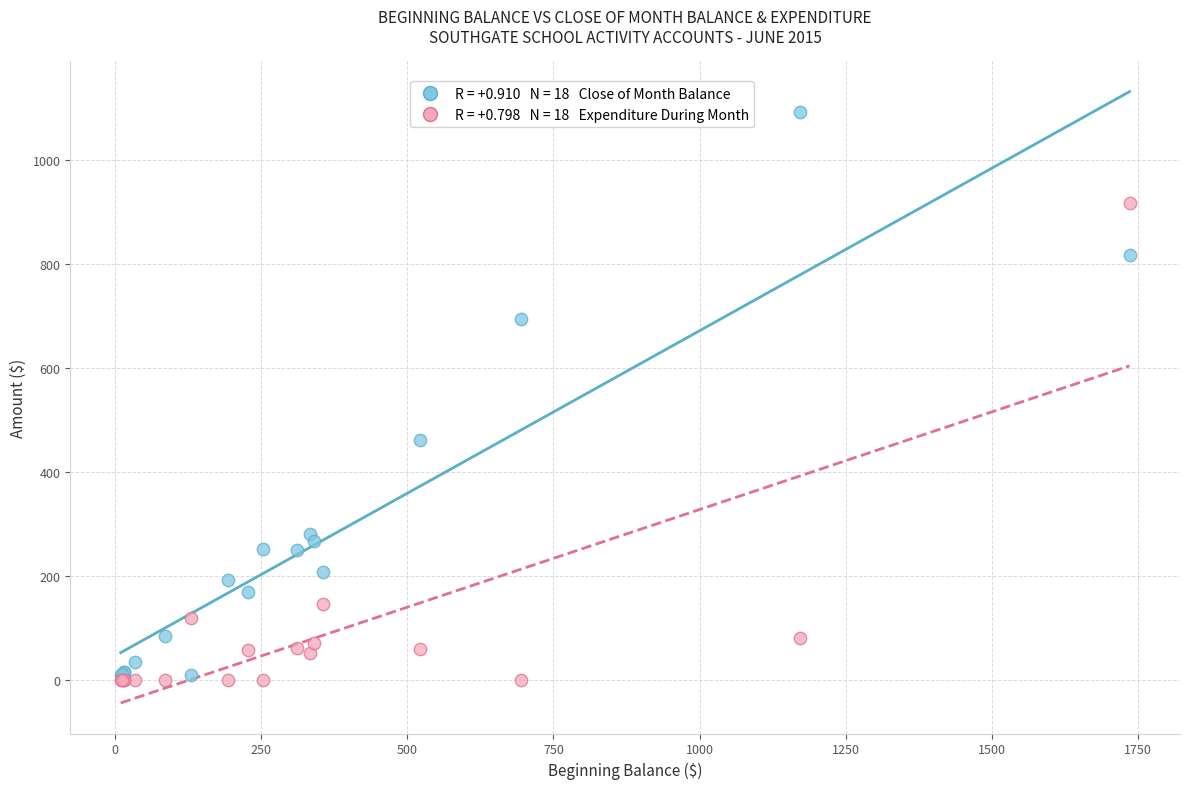

Across all series, what Y value is closest to 545?

461.4